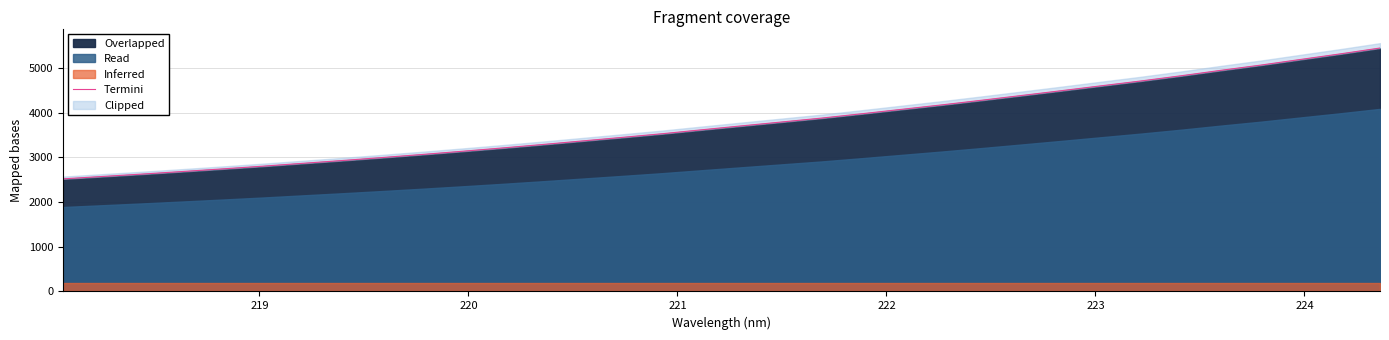

How many data points are less than 3703?

17